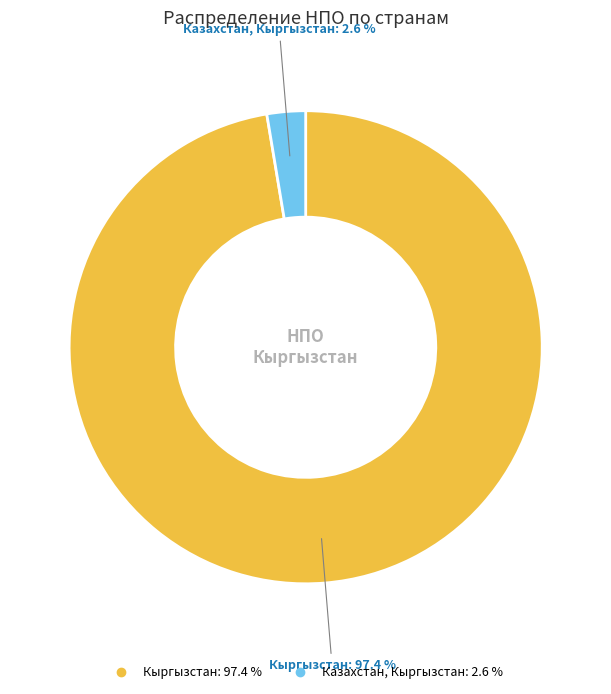

Which slice represents more than half of the pie?

Кыргызстан